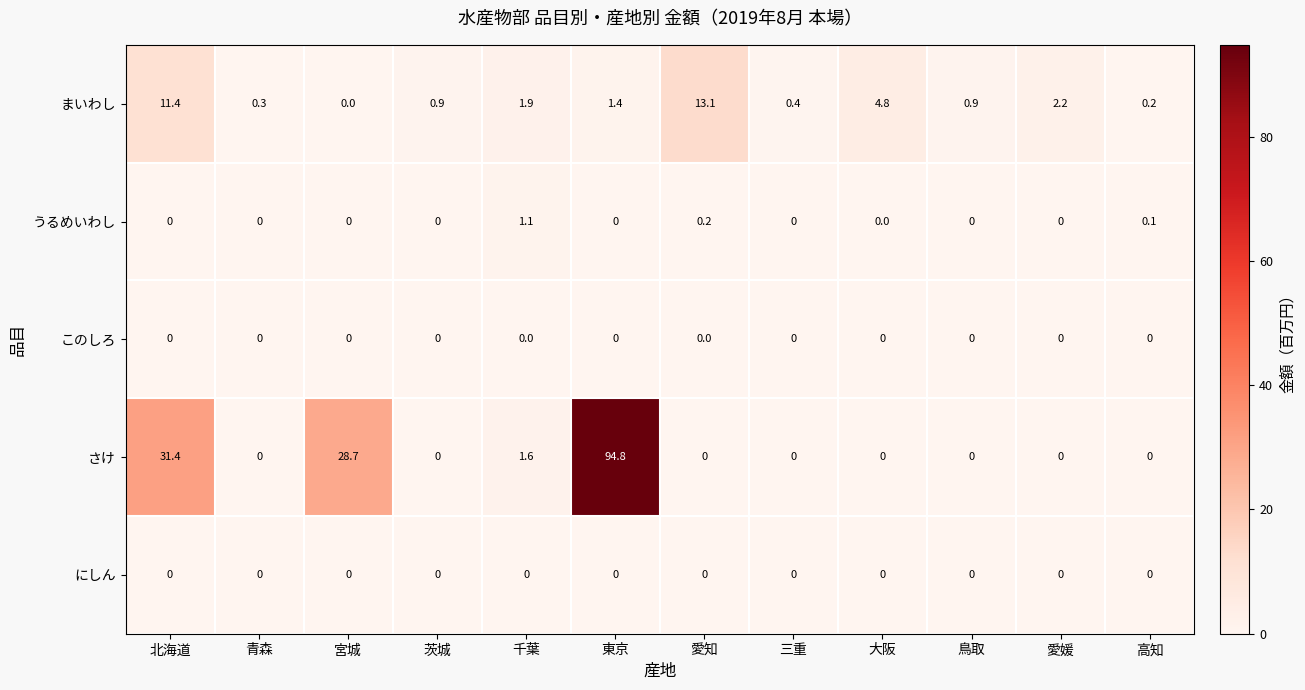

Which series has the largest range (max minus min)?

さけ